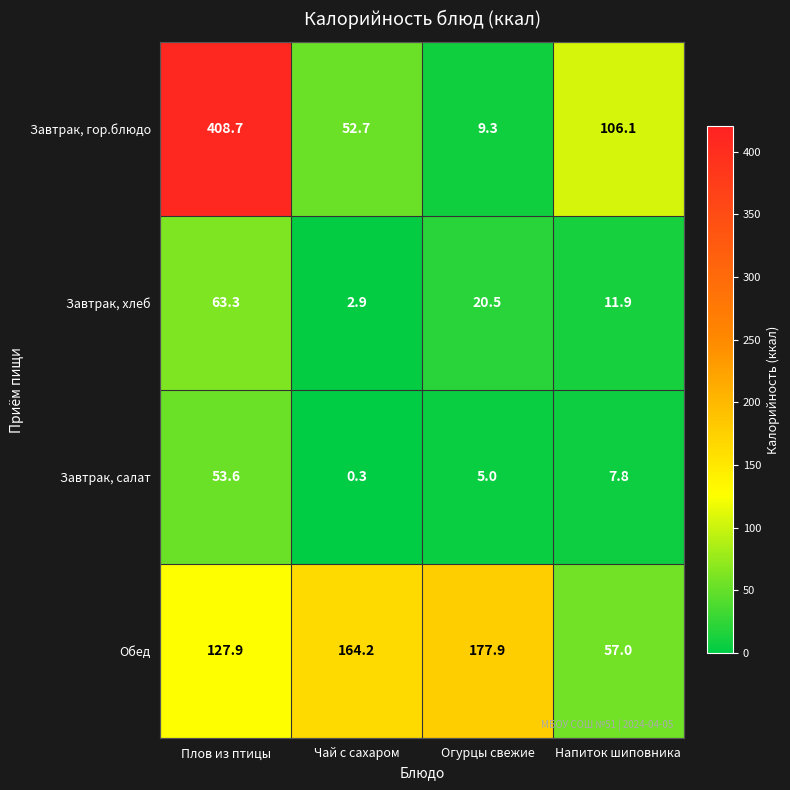

The value of Завтрак, гор.блюдо at Плов из птицы is 408.7. True or false?

True